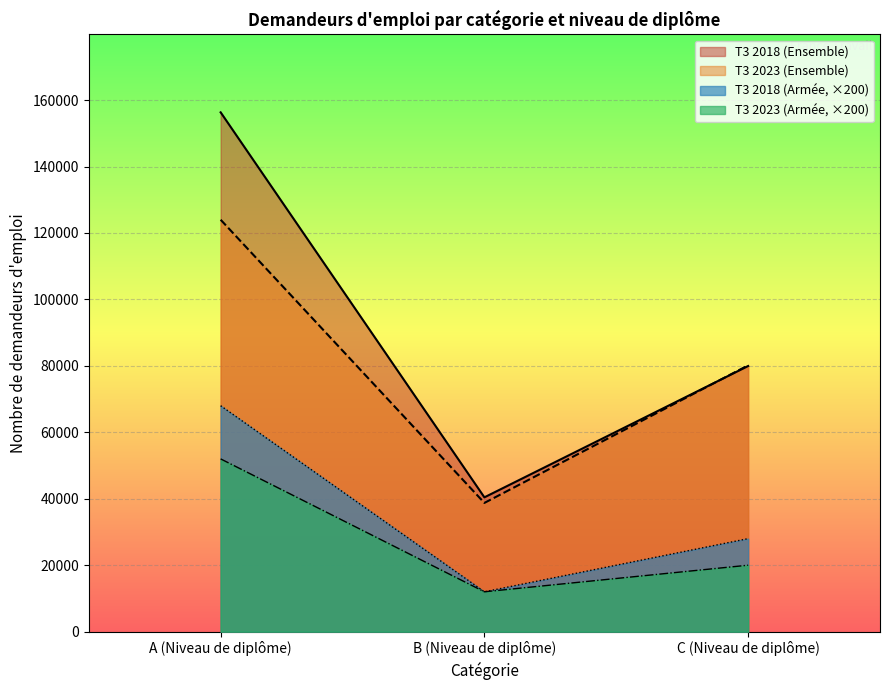

Rank the series at A (Niveau de diplôme) from highest to lowest value.

T3 2018 (Ensemble), T3 2023 (Ensemble), T3 2018 (Armée, ×200), T3 2023 (Armée, ×200)